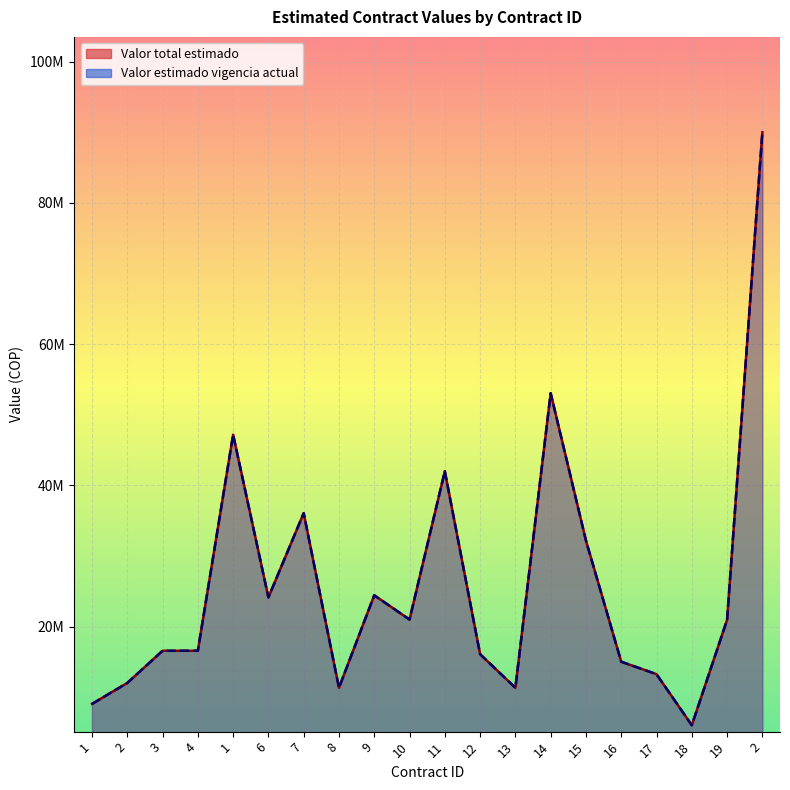

The value of Valor estimado vigencia actual at 1 is 6155171. True or false?

False